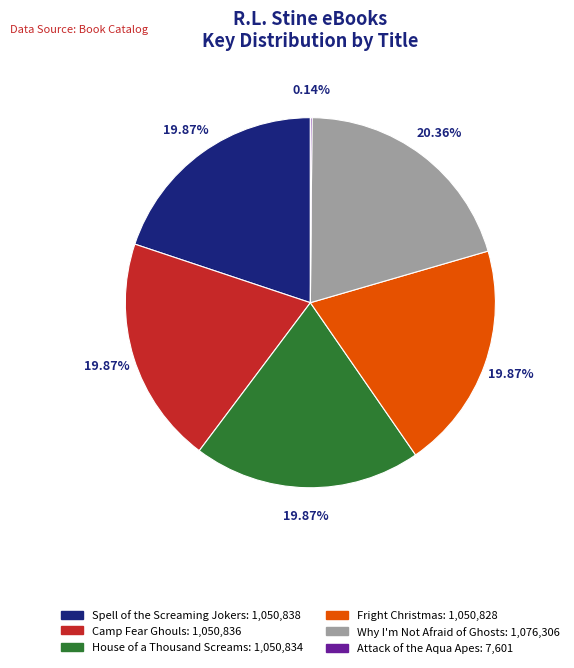

Approximately how many times larger is the value at Why I'm Not Afraid of Ghosts compared to Camp Fear Ghouls?

1.0